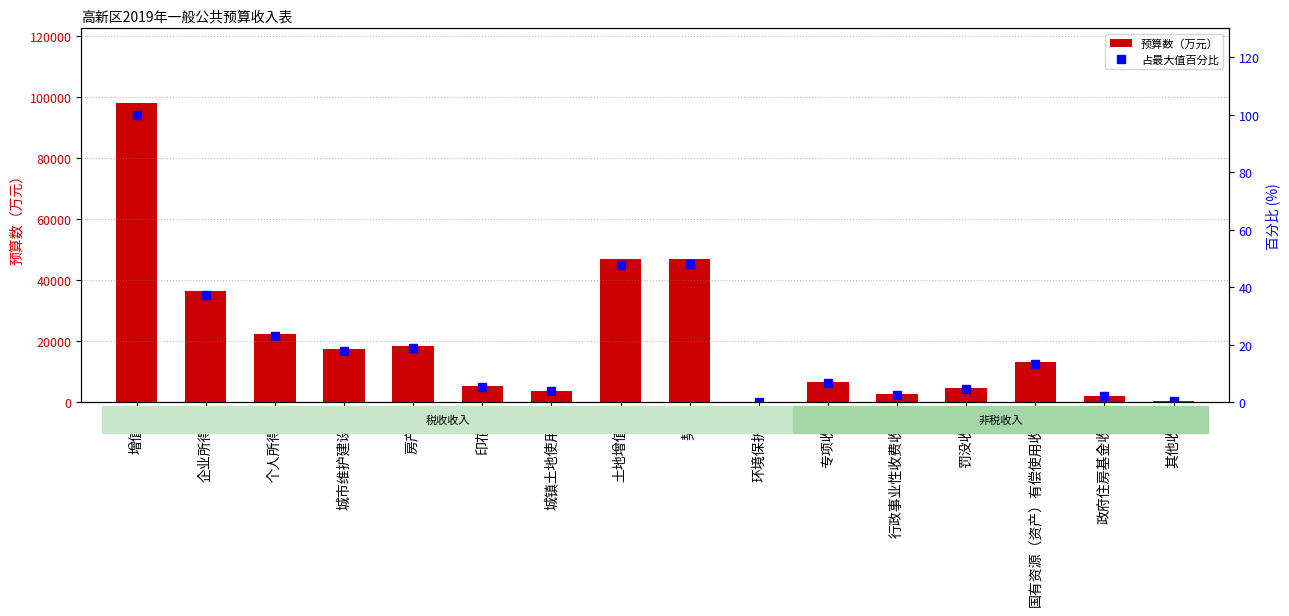

What is the label of the 16th bar from the right?

增值税